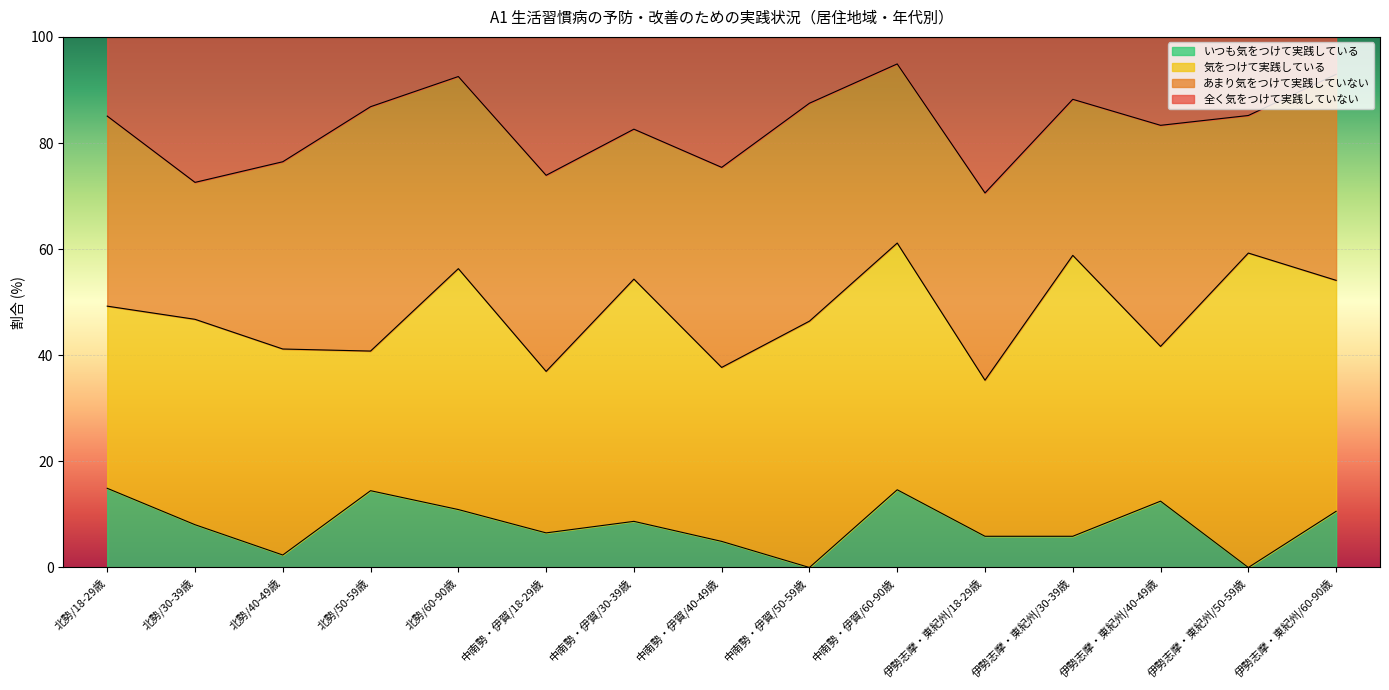

Does the chart display data point markers on the line(s)?

No